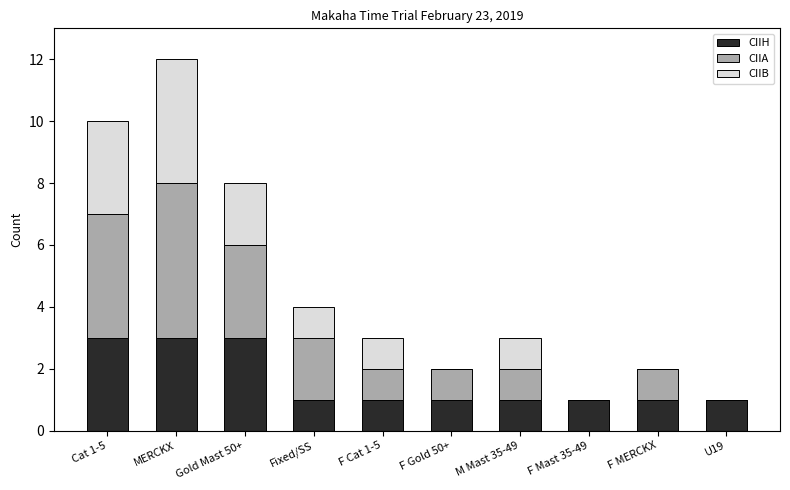

The value of CIIH at Fixed/SS is 2. True or false?

False